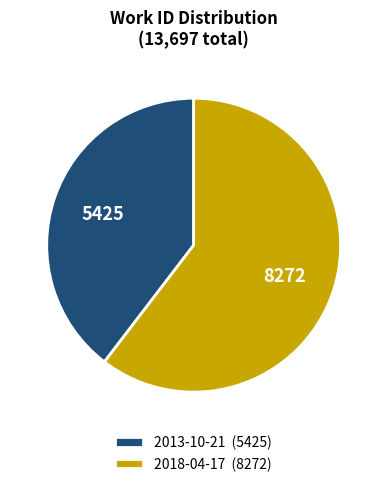

Approximately how many times larger is the value at 2018-04-17 (8272) compared to 2013-10-21 (5425)?

1.5